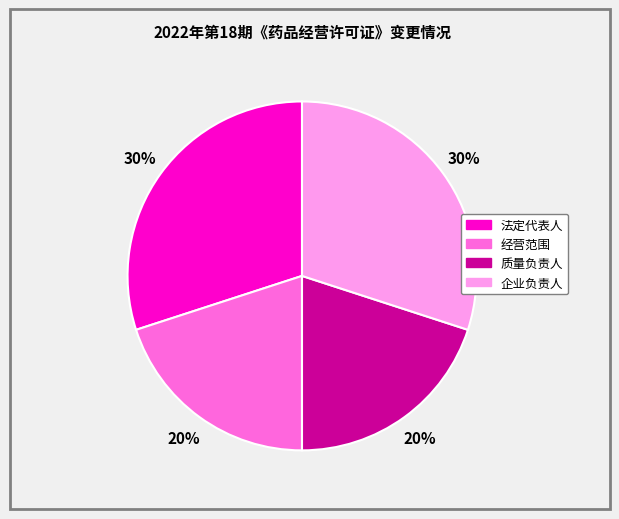

Is it true that 企业负责人 is 23% of the pie?

False